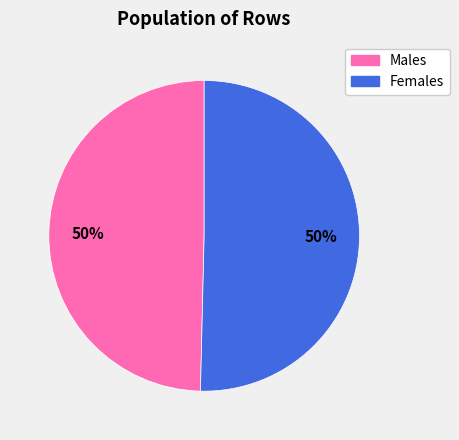

Is it true that Females is 65% of the pie?

False